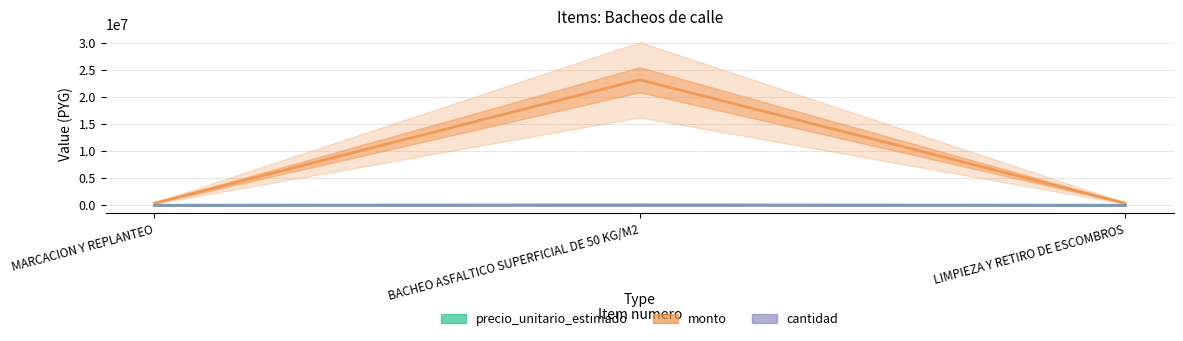

What is the value of the cantidad point at the 3rd from the left?

310